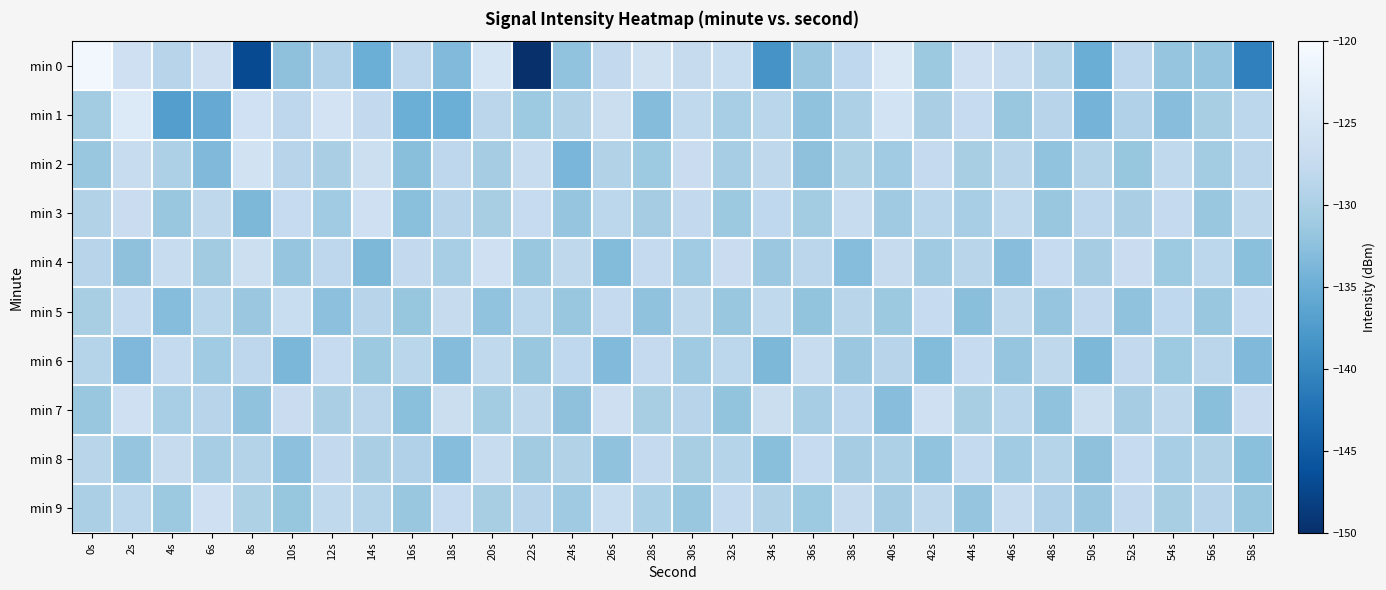

Reading right to left, transcribe all the data shown in this chart.

min 0: 58s=-140.6	56s=-131.9	54s=-131.9	52s=-128.3	50s=-135.0	48s=-129.2	46s=-127.1	44s=-126.2	42s=-131.3	40s=-124.3	38s=-128.1	36s=-131.5	34s=-138.3	32s=-126.9	30s=-127.3	28s=-125.9	26s=-127.8	24s=-132.2	22s=-150.3	20s=-125.1	18s=-133.3	16s=-128.3	14s=-134.9	12s=-129.5	10s=-132.4	8s=-146.9	6s=-126.3	4s=-128.9	2s=-126.3	0s=-120.7
min 1: 58s=-128.4	56s=-130.2	54s=-132.8	52s=-129.5	50s=-134.2	48s=-128.9	46s=-131.7	44s=-127.4	42s=-130.1	40s=-125.6	38s=-129.8	36s=-132.3	34s=-128.6	32s=-130.4	30s=-127.9	28s=-133.1	26s=-126.7	24s=-129.3	22s=-131.2	20s=-128.5	18s=-134.9	16s=-134.9	14s=-127.8	12s=-125.4	10s=-128.2	8s=-126.0	6s=-135.4	4s=-137.1	2s=-124.1	0s=-130.7
min 2: 58s=-128.5	56s=-130.7	54s=-127.9	52s=-131.8	50s=-129.2	48s=-132.1	46s=-128.7	44s=-130.3	42s=-127.6	40s=-131.0	38s=-129.7	36s=-132.4	34s=-128.1	32s=-130.5	30s=-126.8	28s=-131.2	26s=-129.4	24s=-133.9	22s=-127.1	20s=-130.6	18s=-128.3	16s=-132.7	14s=-126.5	12s=-130.1	10s=-128.9	8s=-125.7	6s=-133.4	4s=-129.8	2s=-127.2	0s=-131.5
min 3: 58s=-128.1	56s=-131.5	54s=-127.6	52s=-130.1	50s=-128.3	48s=-131.7	46s=-127.9	44s=-130.4	42s=-128.6	40s=-131.1	38s=-127.2	36s=-130.7	34s=-128.0	32s=-131.3	30s=-127.8	28s=-130.6	26s=-128.4	24s=-131.9	22s=-127.5	20s=-130.2	18s=-128.8	16s=-132.6	14s=-126.1	12s=-130.9	10s=-127.4	8s=-133.7	6s=-128.2	4s=-131.5	2s=-126.8	0s=-129.3
min 4: 58s=-132.6	56s=-128.4	54s=-131.2	52s=-126.9	50s=-130.6	48s=-127.5	46s=-132.8	44s=-128.7	42s=-131.1	40s=-127.3	38s=-133.0	36s=-128.5	34s=-131.4	32s=-126.8	30s=-130.9	28s=-127.6	26s=-133.2	24s=-128.1	22s=-131.7	20s=-126.2	18s=-130.4	16s=-127.8	14s=-133.6	12s=-128.3	10s=-131.9	8s=-126.5	6s=-130.8	4s=-127.1	2s=-132.4	0s=-128.9
min 5: 58s=-127.4	56s=-131.5	54s=-128.0	52s=-132.2	50s=-127.8	48s=-131.9	46s=-128.1	44s=-132.7	42s=-127.5	40s=-131.3	38s=-128.7	36s=-132.0	34s=-127.9	32s=-131.6	30s=-128.2	28s=-132.3	26s=-127.6	24s=-131.7	22s=-128.4	20s=-132.1	18s=-127.3	16s=-131.8	14s=-128.9	12s=-132.5	10s=-127.0	8s=-131.4	6s=-128.6	4s=-132.9	2s=-127.7	0s=-130.2
min 6: 58s=-133.4	56s=-128.5	54s=-131.2	52s=-127.8	50s=-133.6	48s=-128.1	46s=-131.9	44s=-127.5	42s=-133.2	40s=-128.8	38s=-131.4	36s=-127.2	34s=-133.7	32s=-128.4	30s=-131.1	28s=-127.6	26s=-133.3	24s=-128.0	22s=-131.6	20s=-127.9	18s=-133.1	16s=-128.6	14s=-131.3	12s=-127.4	10s=-133.8	8s=-128.3	6s=-131.0	4s=-127.7	2s=-133.5	0s=-129.1
min 7: 58s=-126.8	56s=-132.7	54s=-128.1	52s=-130.6	50s=-126.5	48s=-132.3	46s=-128.6	44s=-130.3	42s=-126.1	40s=-132.8	38s=-128.3	36s=-130.5	34s=-126.7	32s=-132.0	30s=-128.9	28s=-130.2	26s=-126.4	24s=-132.4	22s=-128.2	20s=-130.7	18s=-126.6	16s=-132.6	14s=-128.5	12s=-130.1	10s=-126.9	8s=-132.2	6s=-128.8	4s=-130.4	2s=-126.3	0s=-131.7
min 8: 58s=-132.6	56s=-129.3	54s=-130.4	52s=-127.5	50s=-132.4	48s=-129.1	46s=-130.9	44s=-127.7	42s=-132.1	40s=-129.8	38s=-130.6	36s=-127.4	34s=-132.7	32s=-129.0	30s=-130.3	28s=-127.6	26s=-132.2	24s=-129.4	22s=-130.8	20s=-127.1	18s=-132.9	16s=-129.6	14s=-130.1	12s=-127.8	10s=-132.5	8s=-129.2	6s=-130.5	4s=-127.3	2s=-131.9	0s=-128.7
min 9: 58s=-131.7	56s=-128.9	54s=-130.3	52s=-127.8	50s=-131.4	48s=-129.6	46s=-127.2	44s=-131.9	42s=-128.1	40s=-130.6	38s=-127.3	36s=-131.2	34s=-129.4	32s=-127.7	30s=-131.6	28s=-129.9	26s=-127.0	24s=-131.1	22s=-128.8	20s=-130.2	18s=-127.5	16s=-131.5	14s=-129.1	12s=-127.9	10s=-131.8	8s=-129.7	6s=-126.2	4s=-131.3	2s=-128.4	0s=-130.0